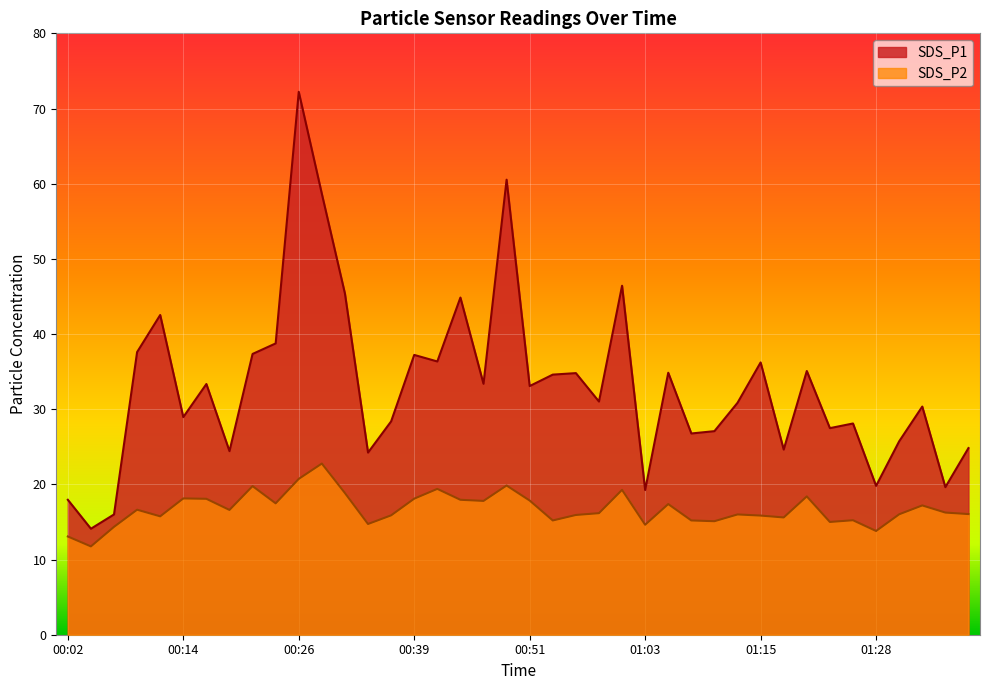

How many categories are shown in the chart?

40